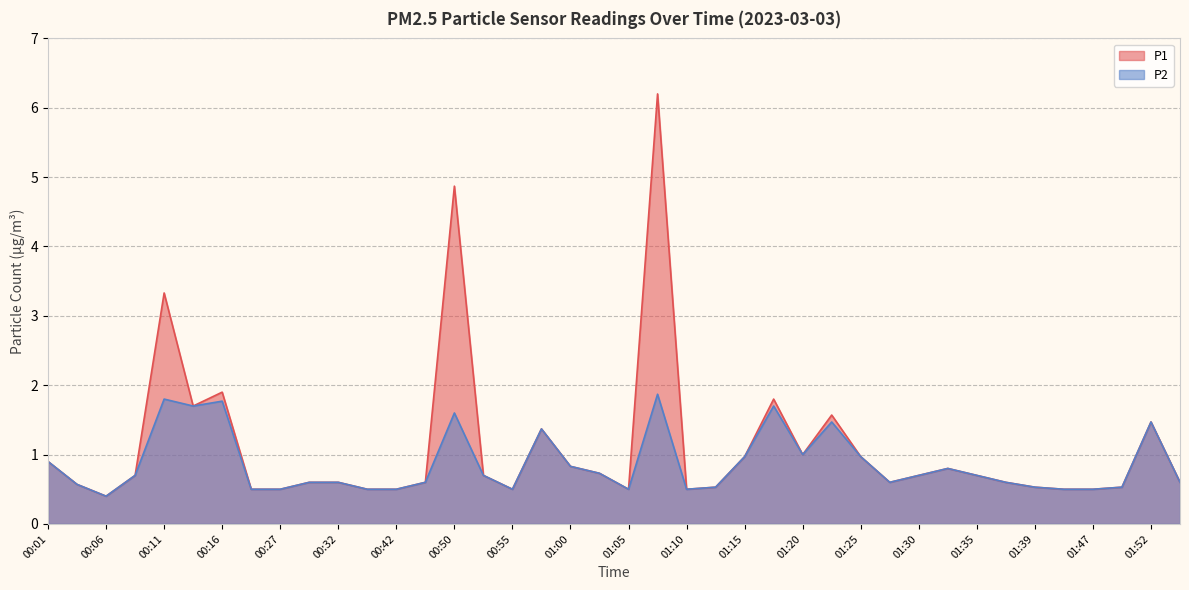

What is the label of the 8th point from the right?

01:35